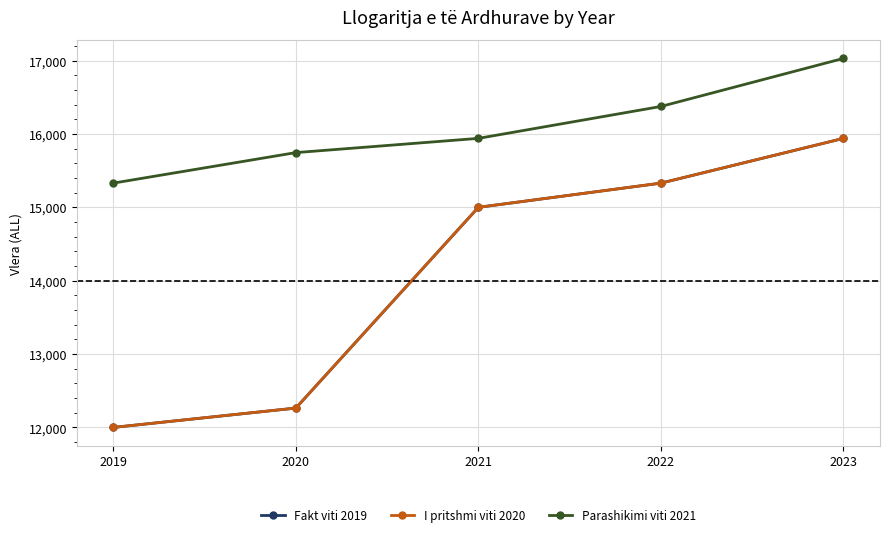

At which category is the sum across all series the highest?

2023